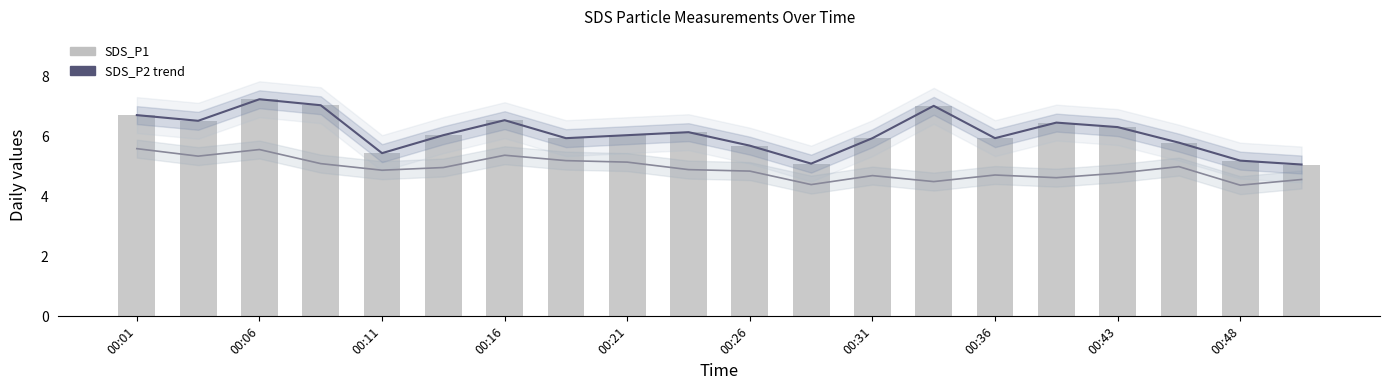

Are the bars grouped side by side (vs. stacked)?

No